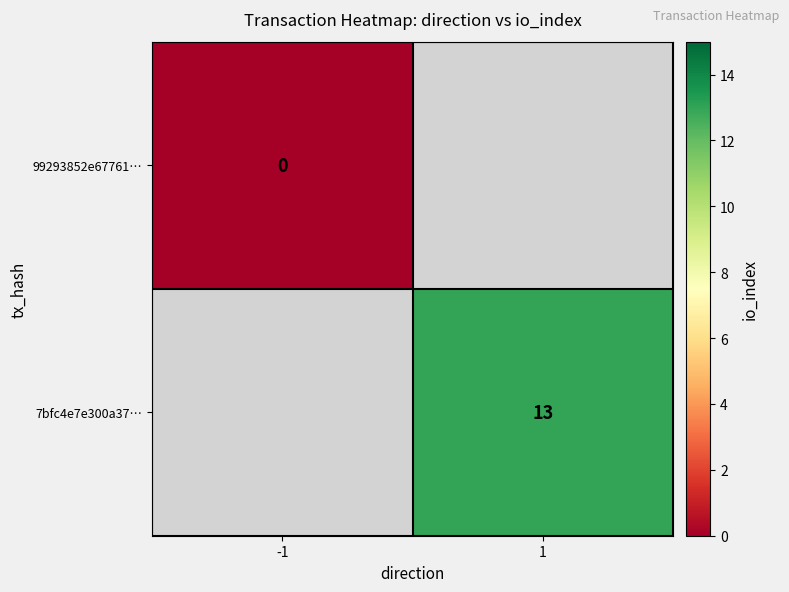

Is it true that 7bfc4e7e300a37… equals 3 at 1?

False